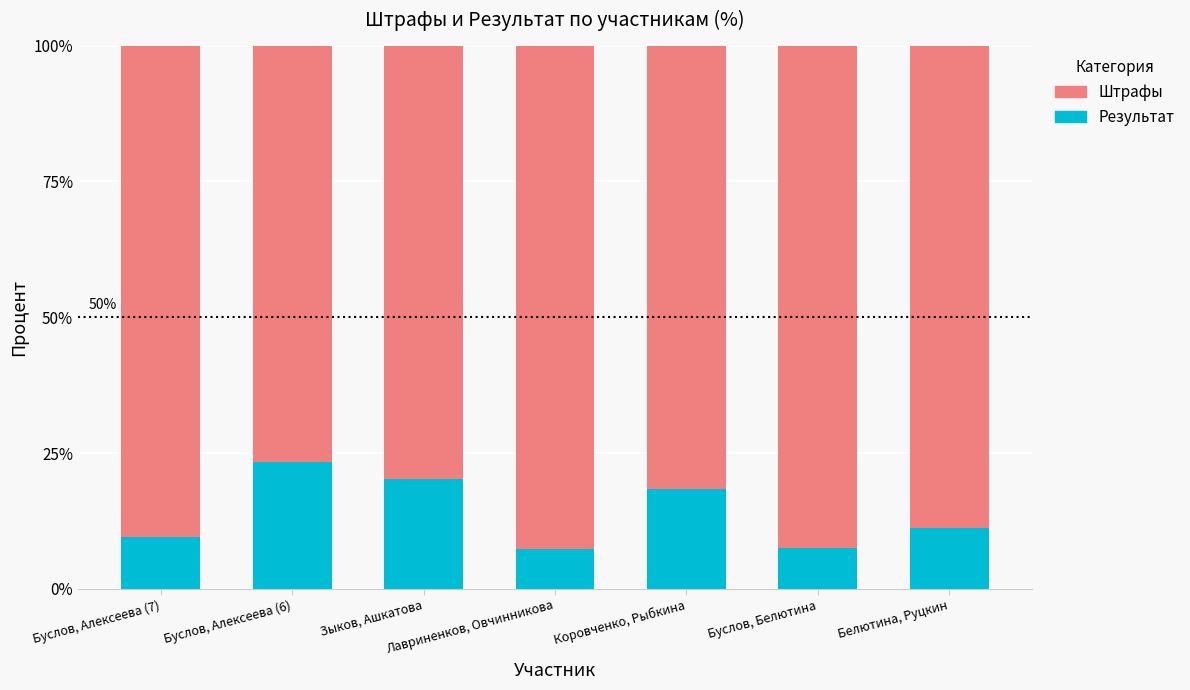

The Результат series shows 3.7 at Буслов, Белютина. True or false?

False